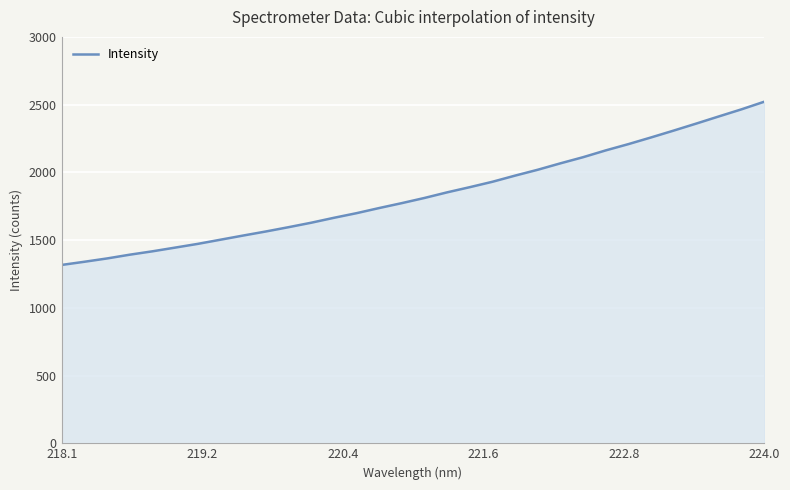

How many lines are shown in the chart?

1